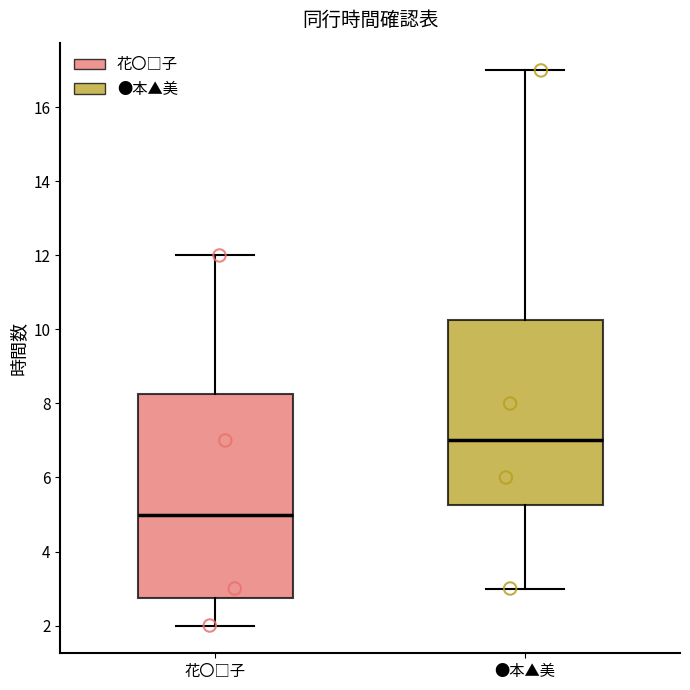

Which box has the highest median line?

●本▲美